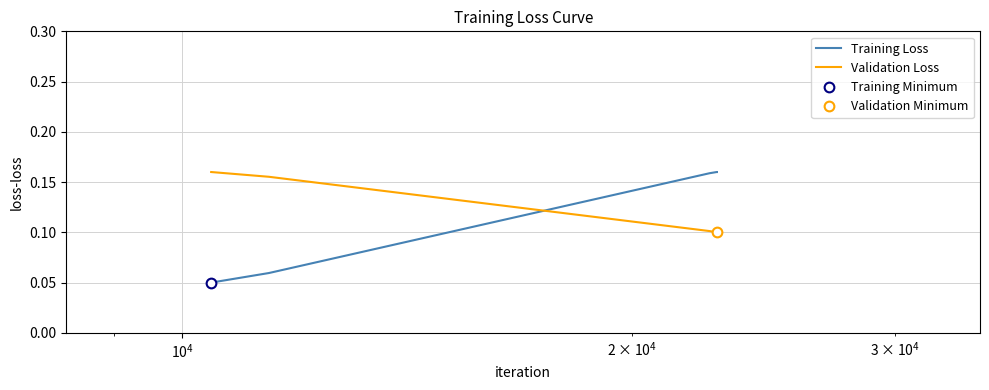

Rank the series by their maximum value, from highest to lowest.

Training Loss, Validation Loss